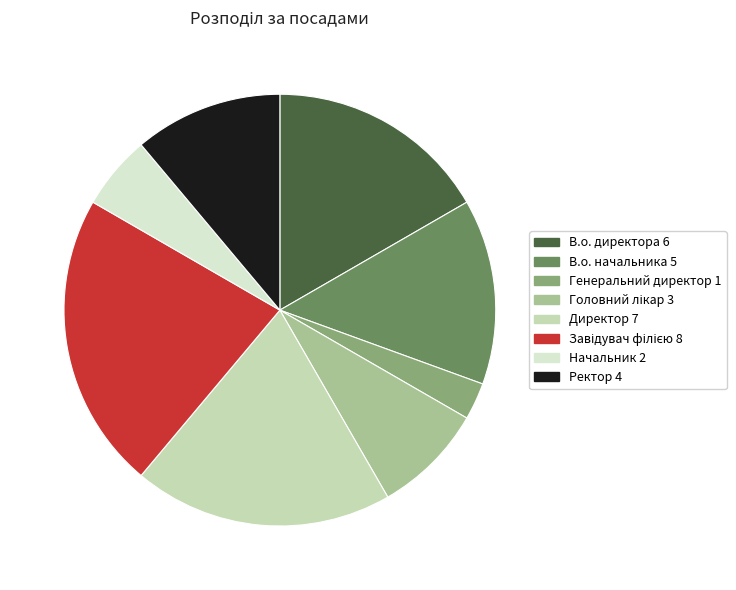

True or false: Директор accounts for 27% of the total.

False